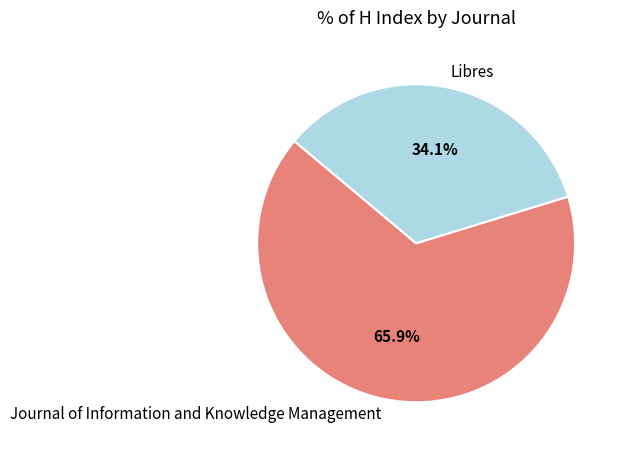

What is the majority slice?

Journal of Information and Knowledge Management